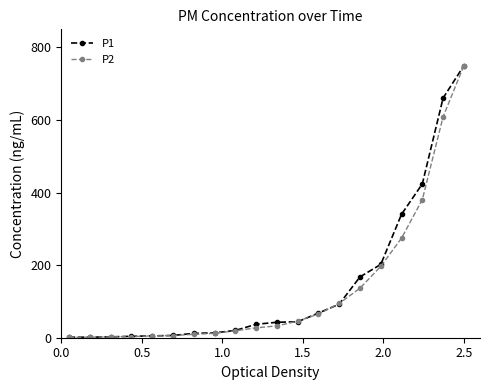

At how many categories does at least one series exceed 410?

3